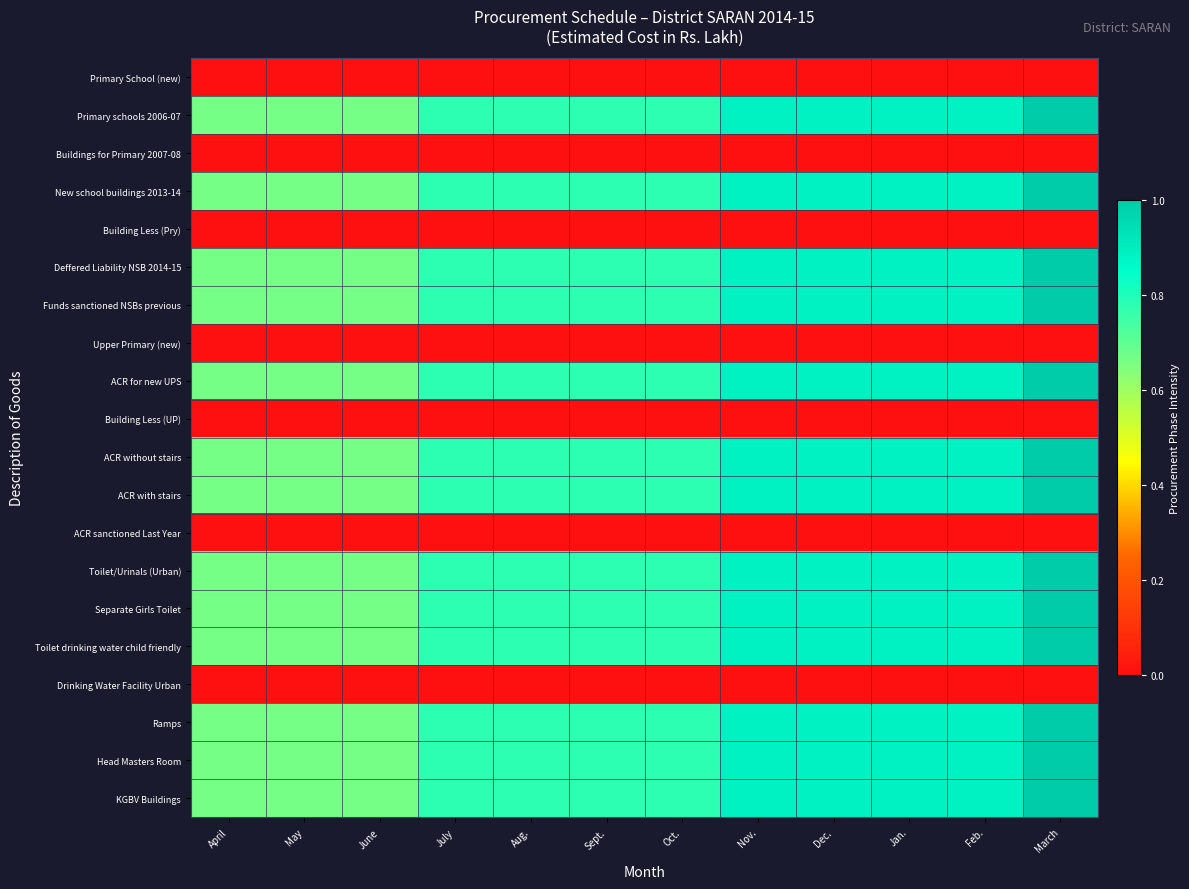

Reading left to right, extract all data points from this chart.

Primary School (new): April=0.0	May=0.0	June=0.0	July=0.0	Aug.=0.0	Sept.=0.0	Oct.=0.0	Nov.=0.0	Dec.=0.0	Jan.=0.0	Feb.=0.0	March=0.0
Primary schools 2006-07: April=0.7	May=0.7	June=0.7	July=0.8	Aug.=0.8	Sept.=0.8	Oct.=0.8	Nov.=0.9	Dec.=0.9	Jan.=0.9	Feb.=0.9	March=1.0
Buildings for Primary 2007-08: April=0.0	May=0.0	June=0.0	July=0.0	Aug.=0.0	Sept.=0.0	Oct.=0.0	Nov.=0.0	Dec.=0.0	Jan.=0.0	Feb.=0.0	March=0.0
New school buildings 2013-14: April=0.7	May=0.7	June=0.7	July=0.8	Aug.=0.8	Sept.=0.8	Oct.=0.8	Nov.=0.9	Dec.=0.9	Jan.=0.9	Feb.=0.9	March=1.0
Building Less (Pry): April=0.0	May=0.0	June=0.0	July=0.0	Aug.=0.0	Sept.=0.0	Oct.=0.0	Nov.=0.0	Dec.=0.0	Jan.=0.0	Feb.=0.0	March=0.0
Deffered Liability NSB 2014-15: April=0.7	May=0.7	June=0.7	July=0.8	Aug.=0.8	Sept.=0.8	Oct.=0.8	Nov.=0.9	Dec.=0.9	Jan.=0.9	Feb.=0.9	March=1.0
Funds sanctioned NSBs previous: April=0.7	May=0.7	June=0.7	July=0.8	Aug.=0.8	Sept.=0.8	Oct.=0.8	Nov.=0.9	Dec.=0.9	Jan.=0.9	Feb.=0.9	March=1.0
Upper Primary (new): April=0.0	May=0.0	June=0.0	July=0.0	Aug.=0.0	Sept.=0.0	Oct.=0.0	Nov.=0.0	Dec.=0.0	Jan.=0.0	Feb.=0.0	March=0.0
ACR for new UPS: April=0.7	May=0.7	June=0.7	July=0.8	Aug.=0.8	Sept.=0.8	Oct.=0.8	Nov.=0.9	Dec.=0.9	Jan.=0.9	Feb.=0.9	March=1.0
Building Less (UP): April=0.0	May=0.0	June=0.0	July=0.0	Aug.=0.0	Sept.=0.0	Oct.=0.0	Nov.=0.0	Dec.=0.0	Jan.=0.0	Feb.=0.0	March=0.0
ACR without stairs: April=0.7	May=0.7	June=0.7	July=0.8	Aug.=0.8	Sept.=0.8	Oct.=0.8	Nov.=0.9	Dec.=0.9	Jan.=0.9	Feb.=0.9	March=1.0
ACR with stairs: April=0.7	May=0.7	June=0.7	July=0.8	Aug.=0.8	Sept.=0.8	Oct.=0.8	Nov.=0.9	Dec.=0.9	Jan.=0.9	Feb.=0.9	March=1.0
ACR sanctioned Last Year: April=0.0	May=0.0	June=0.0	July=0.0	Aug.=0.0	Sept.=0.0	Oct.=0.0	Nov.=0.0	Dec.=0.0	Jan.=0.0	Feb.=0.0	March=0.0
Toilet/Urinals (Urban): April=0.7	May=0.7	June=0.7	July=0.8	Aug.=0.8	Sept.=0.8	Oct.=0.8	Nov.=0.9	Dec.=0.9	Jan.=0.9	Feb.=0.9	March=1.0
Separate Girls Toilet: April=0.7	May=0.7	June=0.7	July=0.8	Aug.=0.8	Sept.=0.8	Oct.=0.8	Nov.=0.9	Dec.=0.9	Jan.=0.9	Feb.=0.9	March=1.0
Toilet drinking water child friendly: April=0.7	May=0.7	June=0.7	July=0.8	Aug.=0.8	Sept.=0.8	Oct.=0.8	Nov.=0.9	Dec.=0.9	Jan.=0.9	Feb.=0.9	March=1.0
Drinking Water Facility Urban: April=0.0	May=0.0	June=0.0	July=0.0	Aug.=0.0	Sept.=0.0	Oct.=0.0	Nov.=0.0	Dec.=0.0	Jan.=0.0	Feb.=0.0	March=0.0
Ramps: April=0.7	May=0.7	June=0.7	July=0.8	Aug.=0.8	Sept.=0.8	Oct.=0.8	Nov.=0.9	Dec.=0.9	Jan.=0.9	Feb.=0.9	March=1.0
Head Masters Room: April=0.7	May=0.7	June=0.7	July=0.8	Aug.=0.8	Sept.=0.8	Oct.=0.8	Nov.=0.9	Dec.=0.9	Jan.=0.9	Feb.=0.9	March=1.0
KGBV Buildings: April=0.7	May=0.7	June=0.7	July=0.8	Aug.=0.8	Sept.=0.8	Oct.=0.8	Nov.=0.9	Dec.=0.9	Jan.=0.9	Feb.=0.9	March=1.0